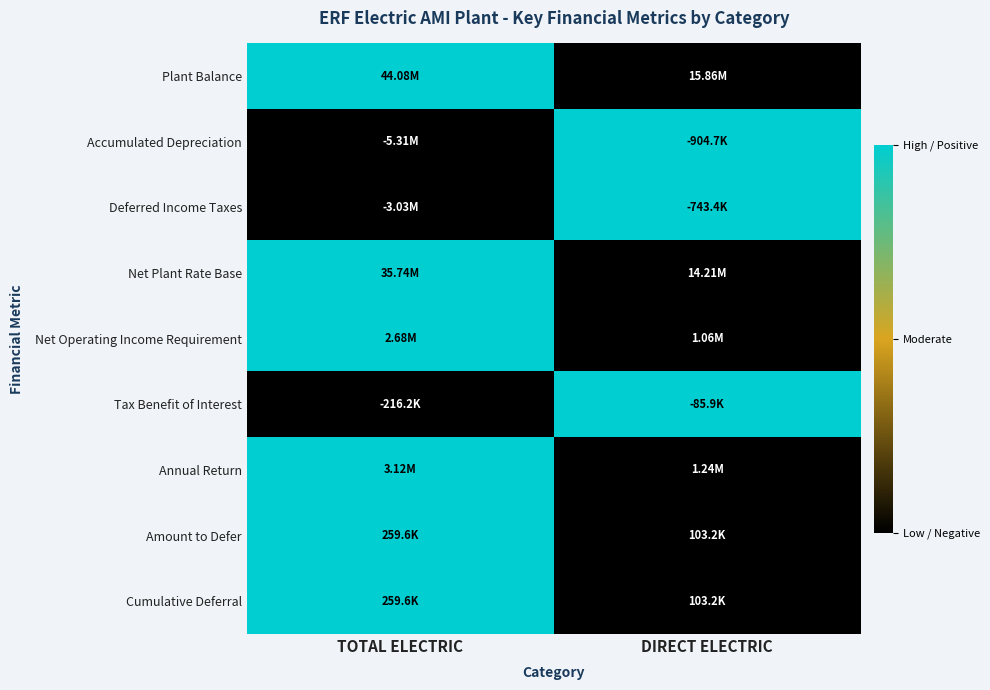

At how many categories does at least one series exceed 0?

2